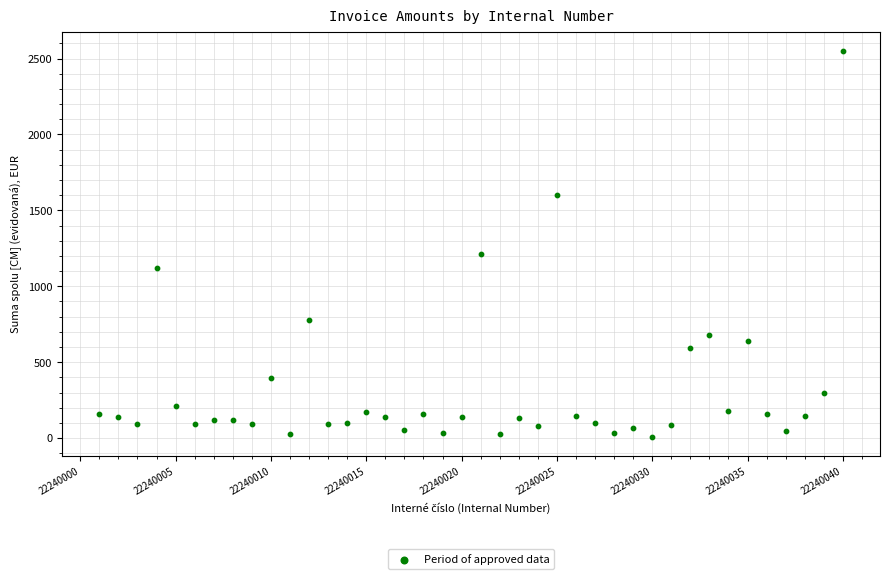

What Y value in the scatter plot is closest to 1280?

1212.9